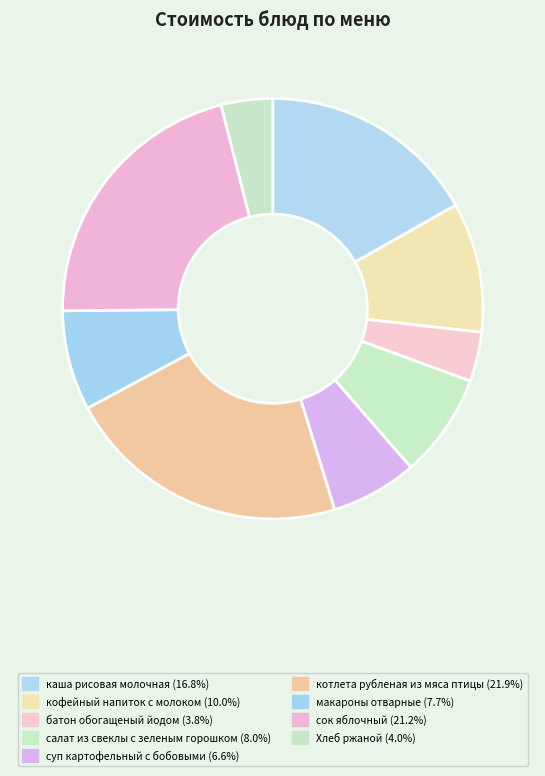

To the nearest percent, what is the difference between the сок яблочный and макароны отварные slice percentages?

14%